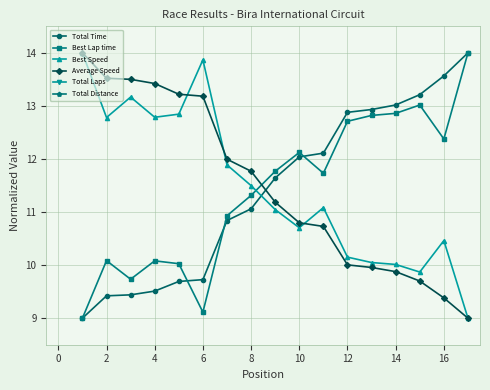

What are all the series names shown in the legend?

Total Time, Best Lap time, Best Speed, Average Speed, Total Laps, Total Distance